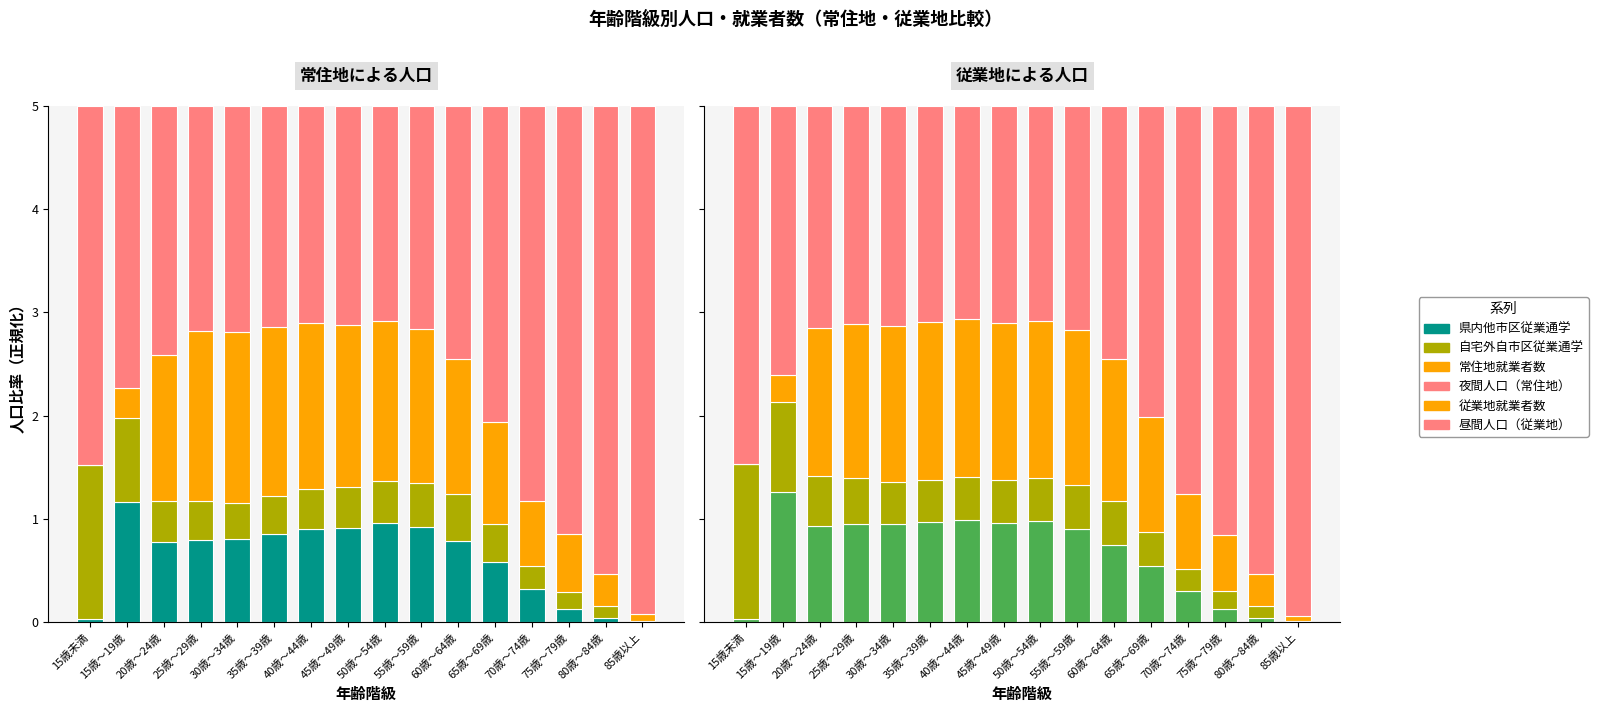

Reading left to right, extract all data points from this chart.

県内他市区従業通学: 15歳未満=0.0	15歳～19歳=1.3	20歳～24歳=0.9	25歳～29歳=1.0	30歳～34歳=0.9	35歳～39歳=1.0	40歳～44歳=1.0	45歳～49歳=1.0	50歳～54歳=1.0	55歳～59歳=0.9	60歳～64歳=0.7	65歳～69歳=0.5	70歳～74歳=0.3	75歳～79歳=0.1	80歳～84歳=0.0	85歳以上=0.0
自宅外自市区従業通学: 15歳未満=1.5	15歳～19歳=0.9	20歳～24歳=0.5	25歳～29歳=0.4	30歳～34歳=0.4	35歳～39歳=0.4	40歳～44歳=0.4	45歳～49歳=0.4	50歳～54歳=0.4	55歳～59歳=0.4	60歳～64歳=0.4	65歳～69歳=0.3	70歳～74歳=0.2	75歳～79歳=0.2	80歳～84歳=0.1	85歳以上=0.0
常住地就業者数: 15歳未満=0.0	15歳～19歳=0.3	20歳～24歳=1.4	25歳～29歳=1.6	30歳～34歳=1.7	35歳～39歳=1.6	40歳～44歳=1.6	45歳～49歳=1.6	50歳～54歳=1.5	55歳～59歳=1.5	60歳～64歳=1.3	65歳～69歳=1.0	70歳～74歳=0.6	75歳～79歳=0.6	80歳～84歳=0.3	85歳以上=0.1
夜間人口（常住地）: 15歳未満=3.5	15歳～19歳=2.7	20歳～24歳=2.4	25歳～29歳=2.2	30歳～34歳=2.2	35歳～39歳=2.1	40歳～44歳=2.1	45歳～49歳=2.1	50歳～54歳=2.1	55歳～59歳=2.2	60歳～64歳=2.4	65歳～69歳=3.1	70歳～74歳=3.8	75歳～79歳=4.1	80歳～84歳=4.5	85歳以上=4.9
従業地就業者数: 15歳未満=0.0	15歳～19歳=0.3	20歳～24歳=1.4	25歳～29歳=1.5	30歳～34歳=1.5	35歳～39歳=1.5	40歳～44歳=1.5	45歳～49歳=1.5	50歳～54歳=1.5	55歳～59歳=1.5	60歳～64歳=1.4	65歳～69歳=1.1	70歳～74歳=0.7	75歳～79歳=0.5	80歳～84歳=0.3	85歳以上=0.1
昼間人口（従業地）: 15歳未満=3.5	15歳～19歳=2.6	20歳～24歳=2.2	25歳～29歳=2.1	30歳～34歳=2.1	35歳～39歳=2.1	40歳～44歳=2.1	45歳～49歳=2.1	50歳～54歳=2.1	55歳～59歳=2.2	60歳～64歳=2.5	65歳～69歳=3.0	70歳～74歳=3.8	75歳～79歳=4.2	80歳～84歳=4.5	85歳以上=4.9